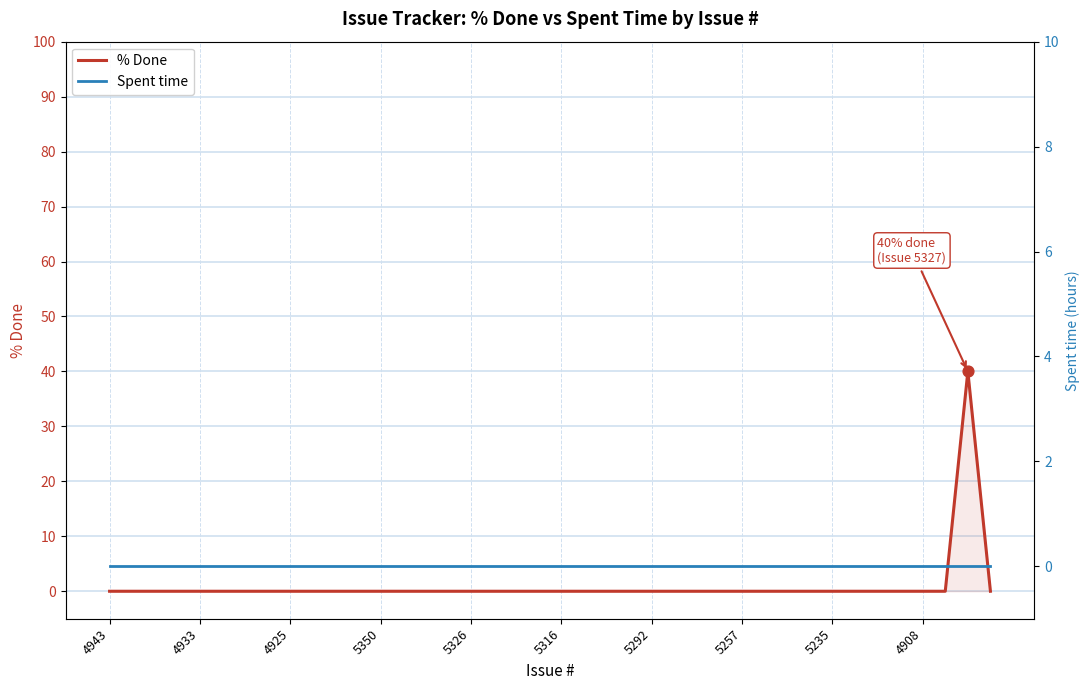

Which series contains the highest Y value?

% Done